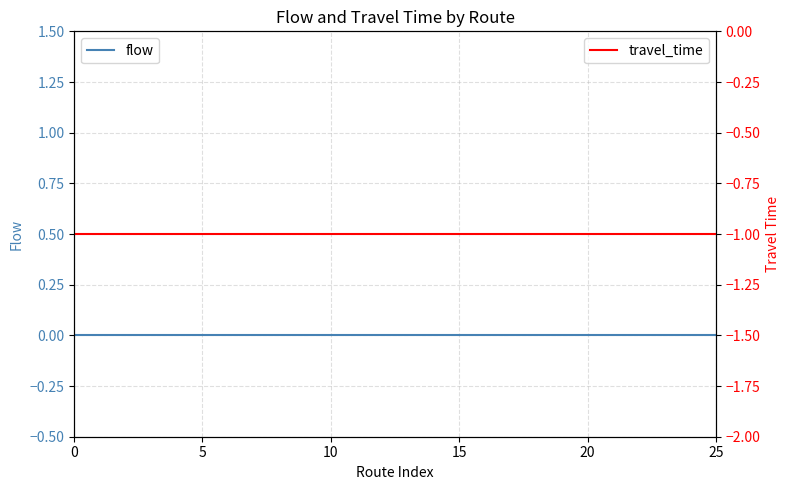

What is the value of the travel_time point at the 25th from the left?

-1